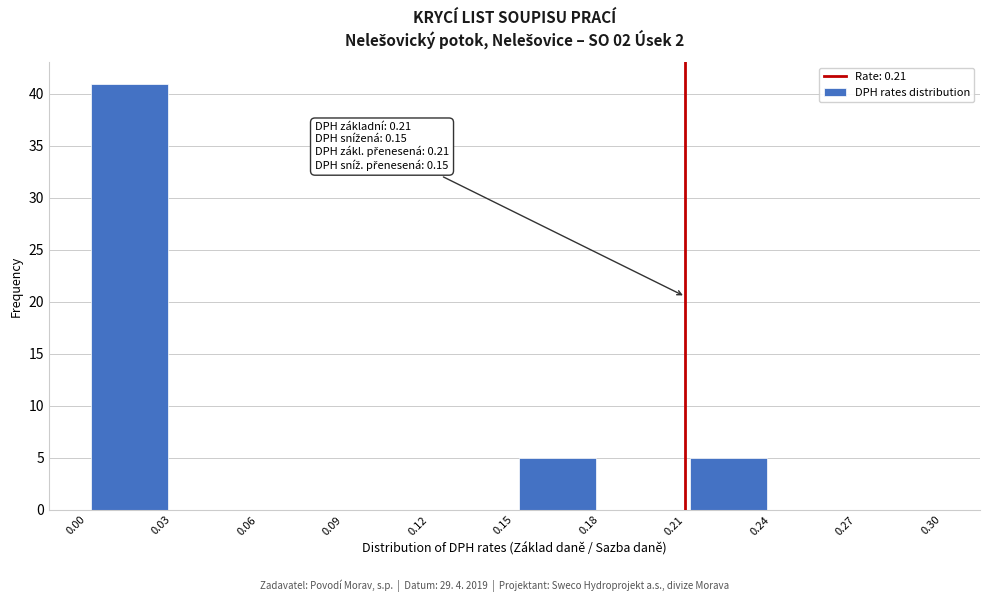

Over which range of the x-axis is the bar tallest?

0.00 to 0.03